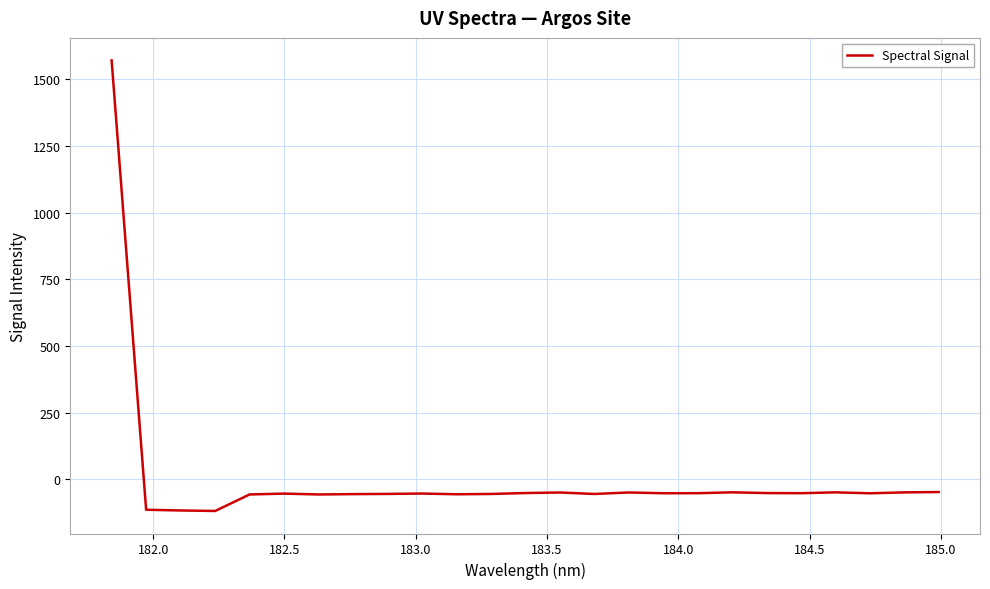

What is the difference between the maximum and minimum values?

1690.5